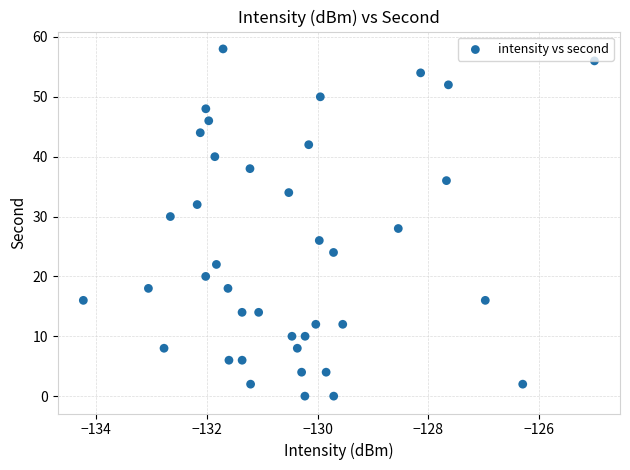

What is the range of Y values (max minus min)?

58